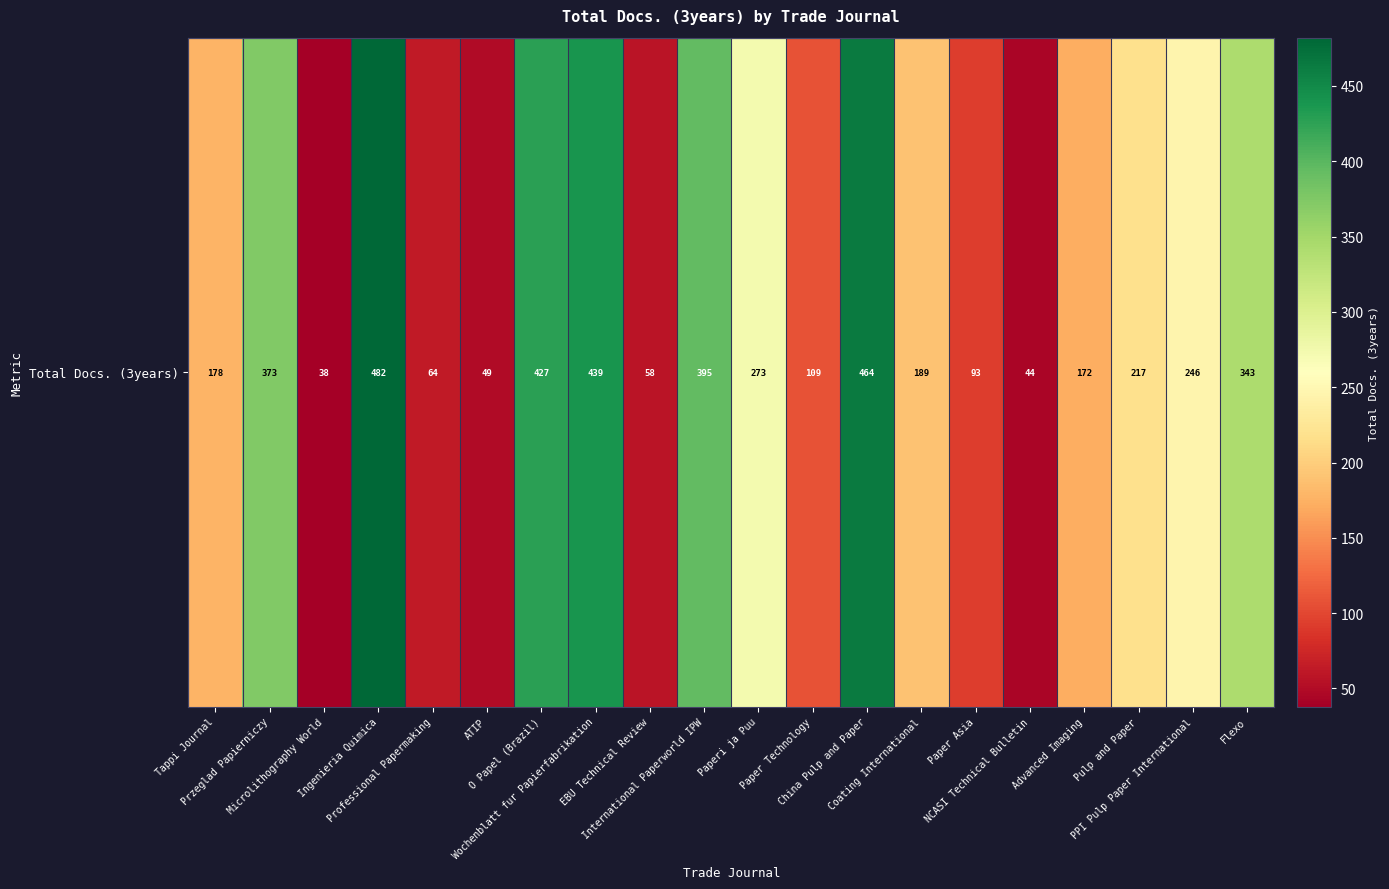

Rank the categories by value from highest to lowest.

Ingenieria Quimica, China Pulp and Paper, Wochenblatt fur Papierfabrikation, O Papel (Brazil), International Paperworld IPW, Przeglad Papierniczy, Flexo, Paperi ja Puu, PPI Pulp Paper International, Pulp and Paper, Coating International, Tappi Journal, Advanced Imaging, Paper Technology, Paper Asia, Professional Papermaking, EBU Technical Review, ATIP, NCASI Technical Bulletin, Microlithography World